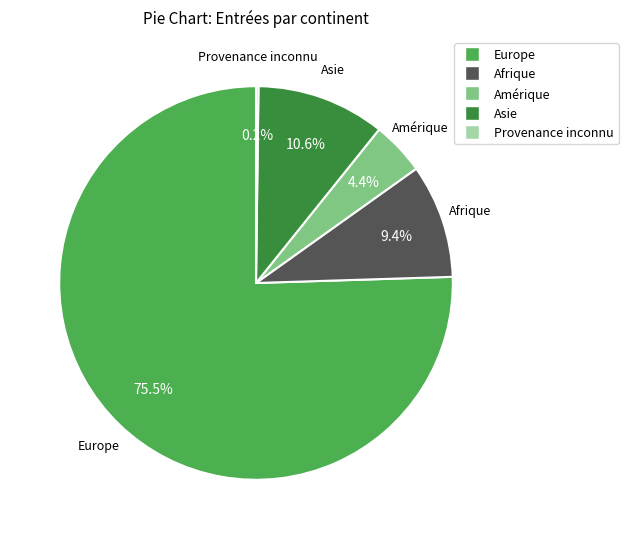

Is there a majority slice in this chart?

Yes